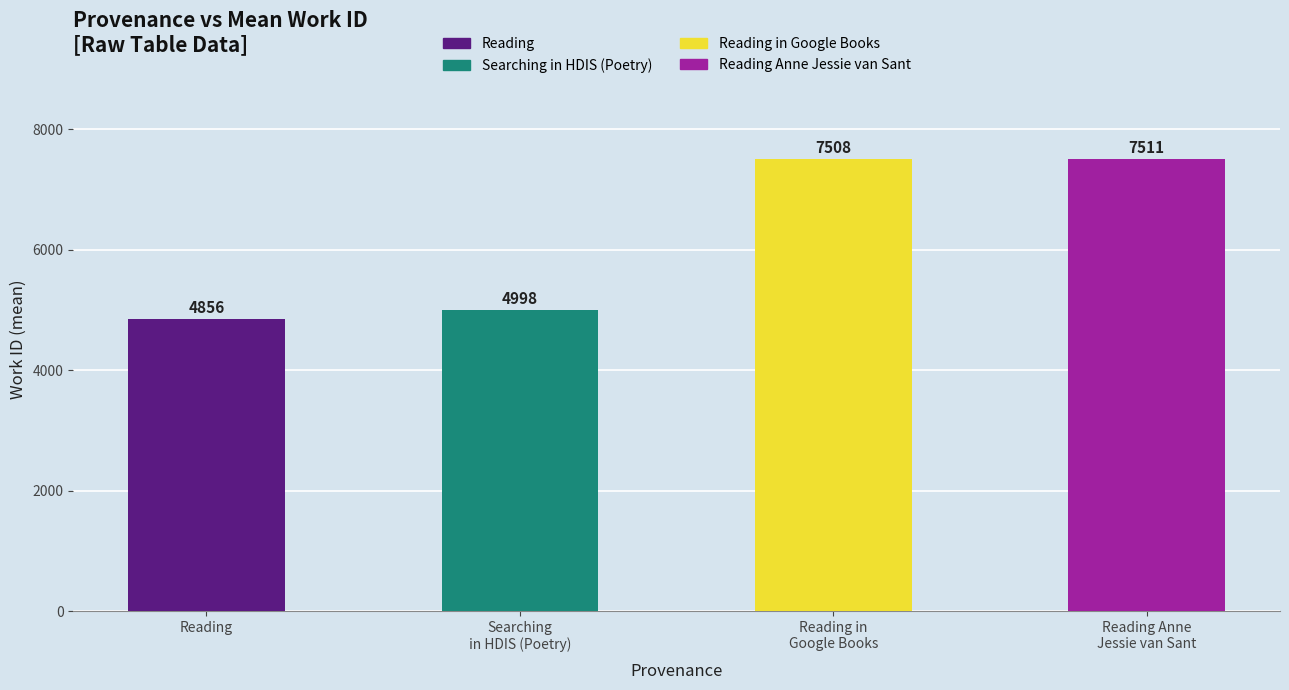

Approximately how many times larger is the value at Searching
in HDIS (Poetry) compared to Reading?

1.0